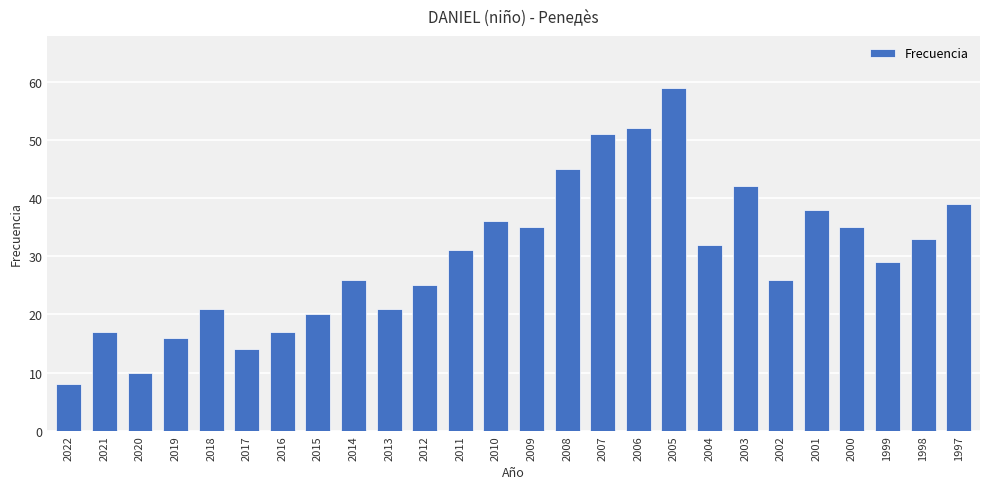

Reading left to right, list all the values displayed in this chart.

2022=8	2021=17	2020=10	2019=16	2018=21	2017=14	2016=17	2015=20	2014=26	2013=21	2012=25	2011=31	2010=36	2009=35	2008=45	2007=51	2006=52	2005=59	2004=32	2003=42	2002=26	2001=38	2000=35	1999=29	1998=33	1997=39